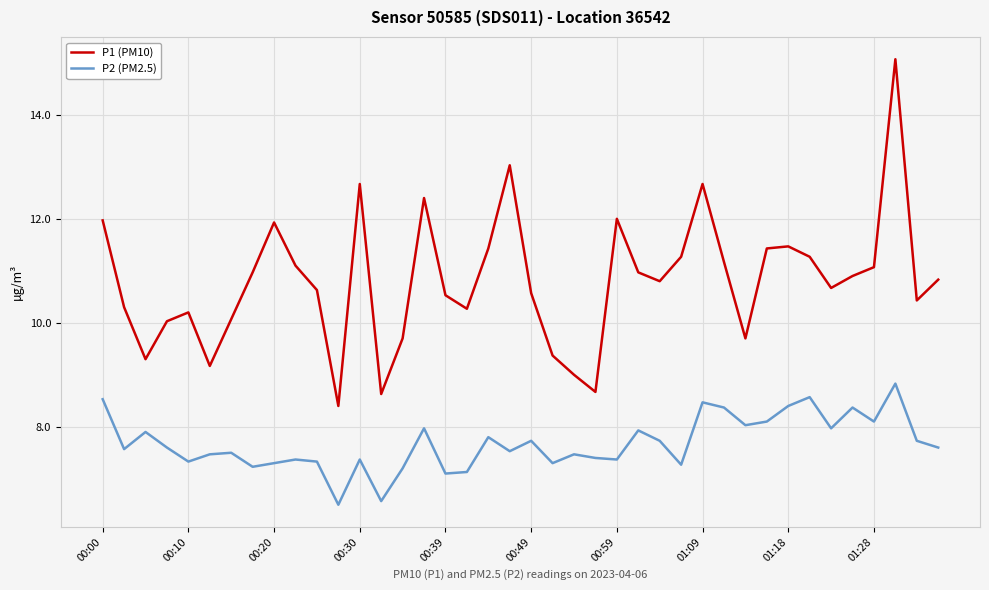

Rank the series by their maximum value, from lowest to highest.

P2 (PM2.5), P1 (PM10)